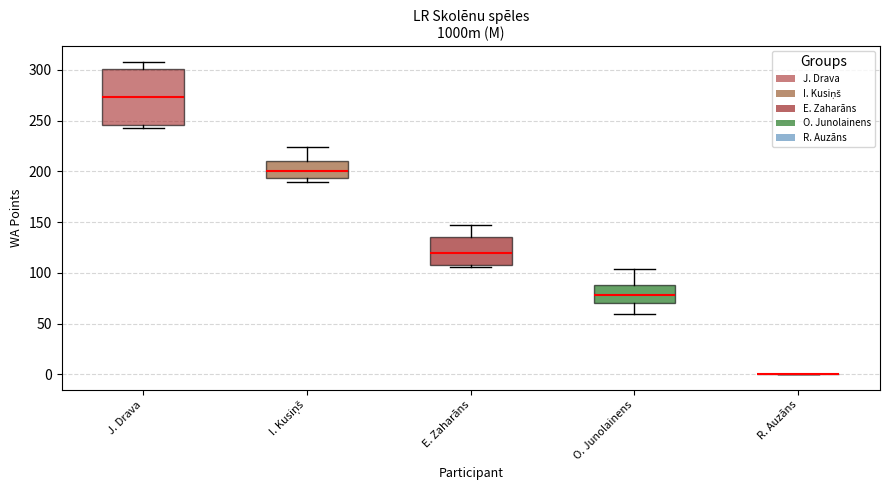

Where is the upper edge of the box for I. Kusiņš on the y-axis? The values are not printed on the chart, so give them approximately, as read against the axis.

210